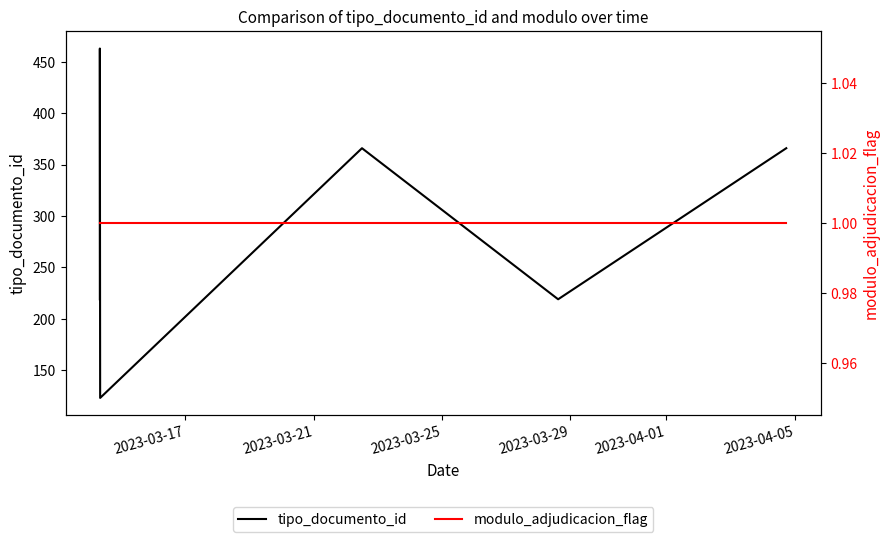

Does the chart have visible grid lines?

No